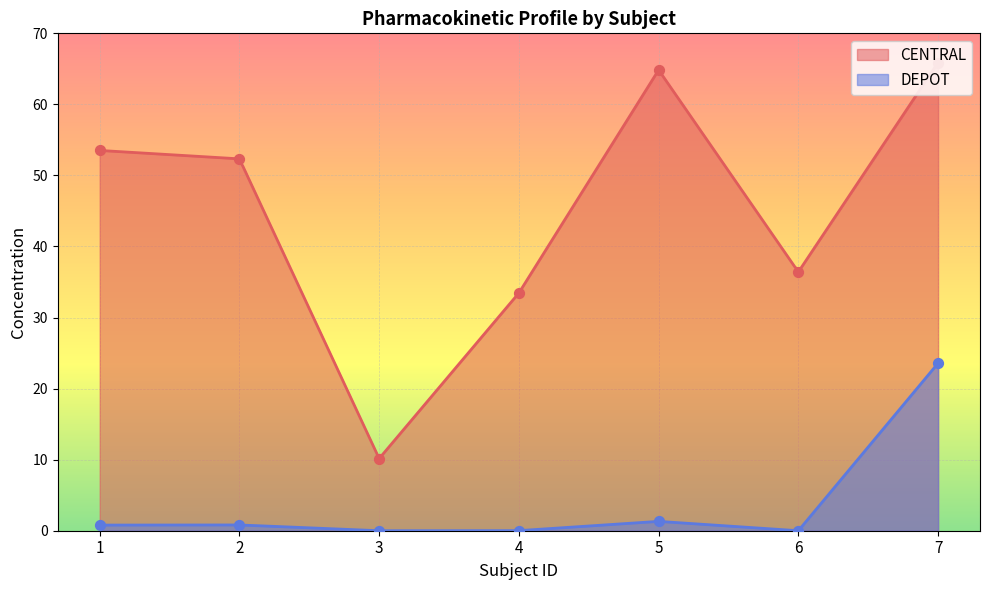

What are all the series names shown in the legend?

DEPOT, CENTRAL